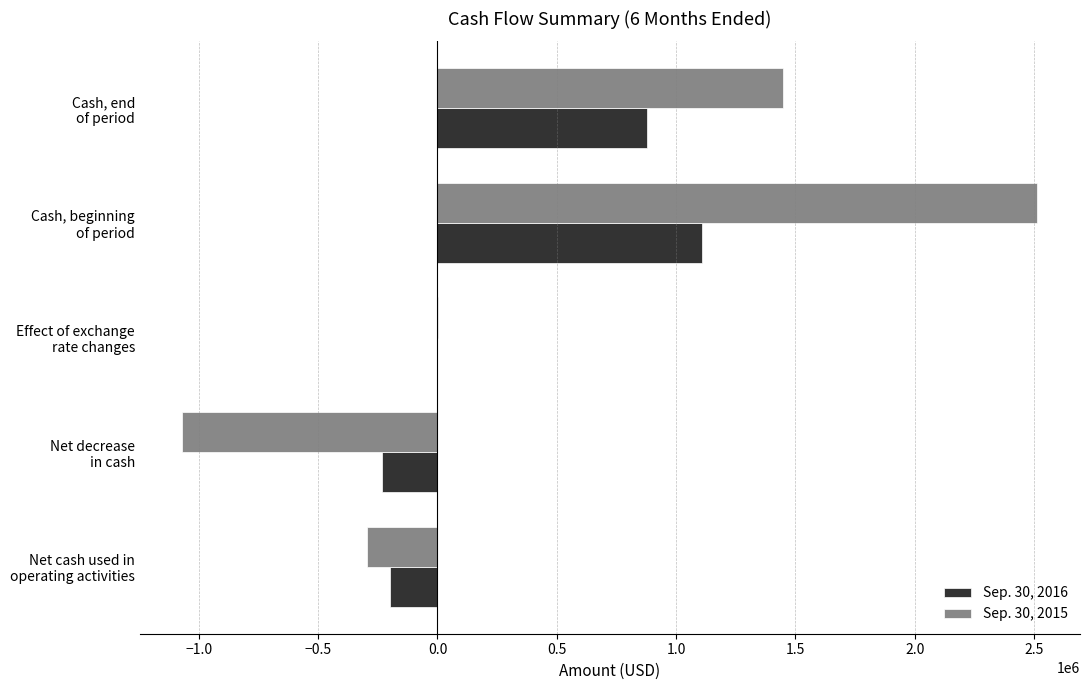

Which series has the largest total across all categories?

Sep. 30, 2015